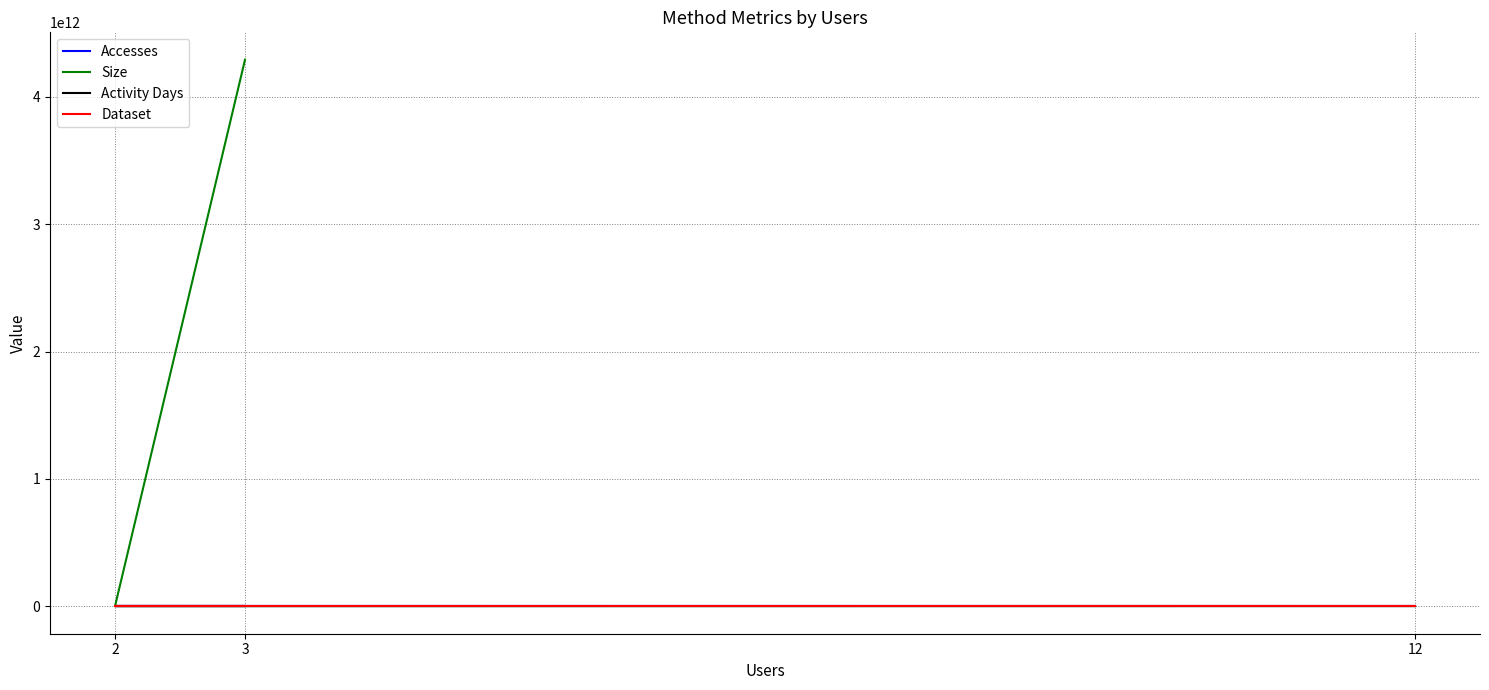

At which category does the chart reach its peak across all series?

3